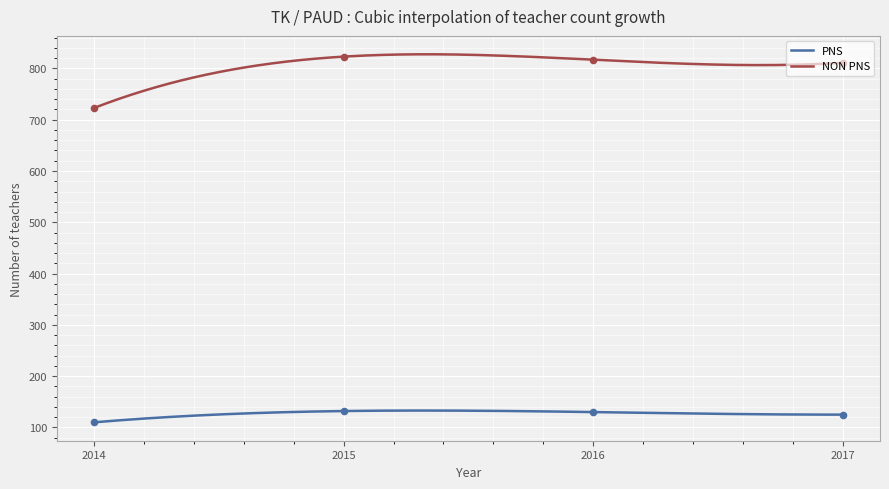

What are all the series names shown in the legend?

PNS, NON PNS